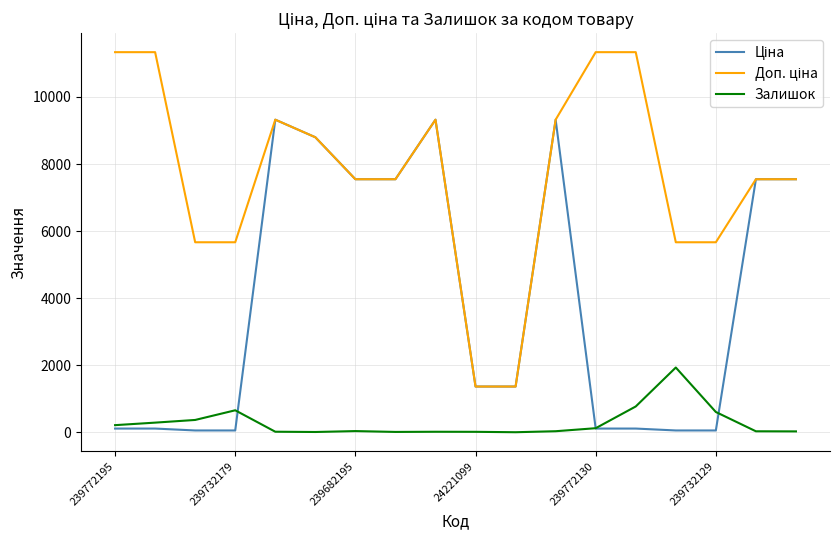

What is the greatest value displayed?

11334.0